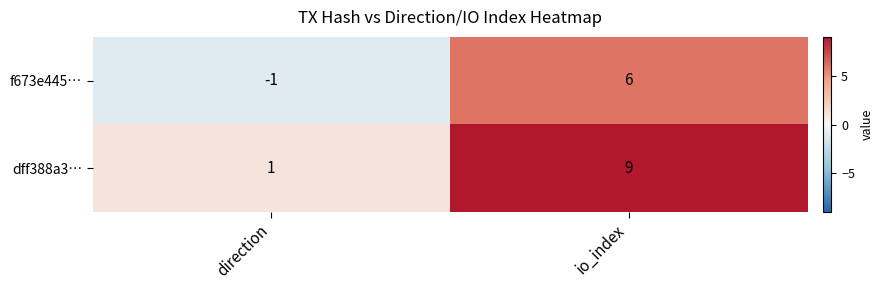

At how many categories does at least one series exceed 7?

1